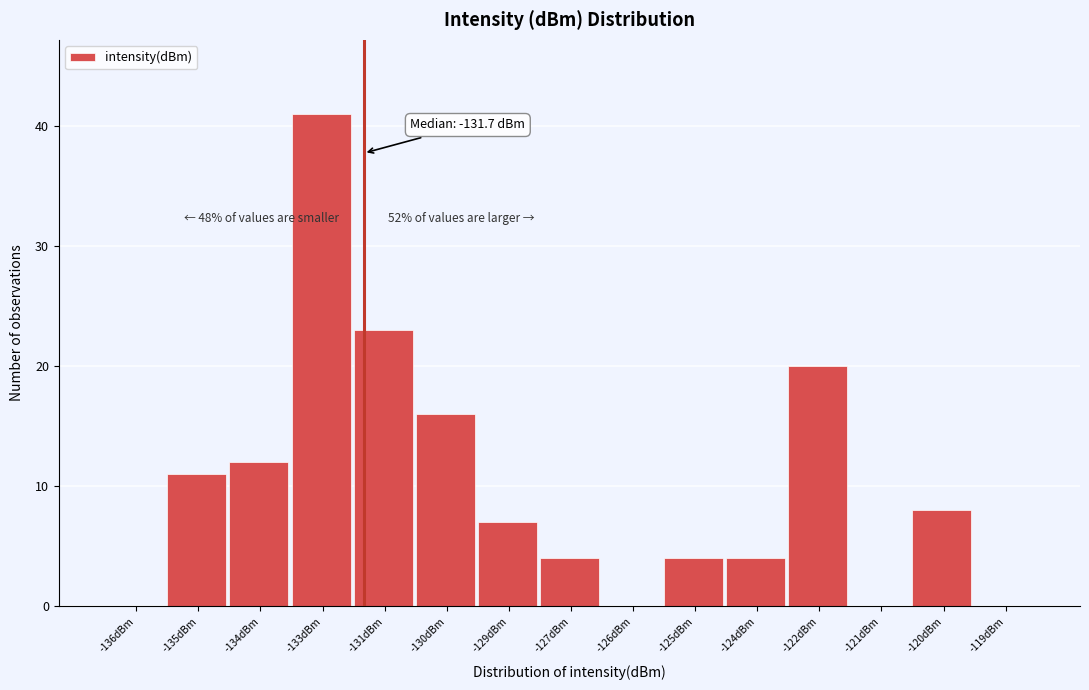

Reading left to right, extract all data points from this chart.

-136dBm=0	-135dBm=11	-134dBm=12	-133dBm=41	-131dBm=23	-130dBm=16	-129dBm=7	-127dBm=4	-126dBm=0	-125dBm=4	-124dBm=4	-122dBm=20	-121dBm=0	-120dBm=8	-119dBm=0